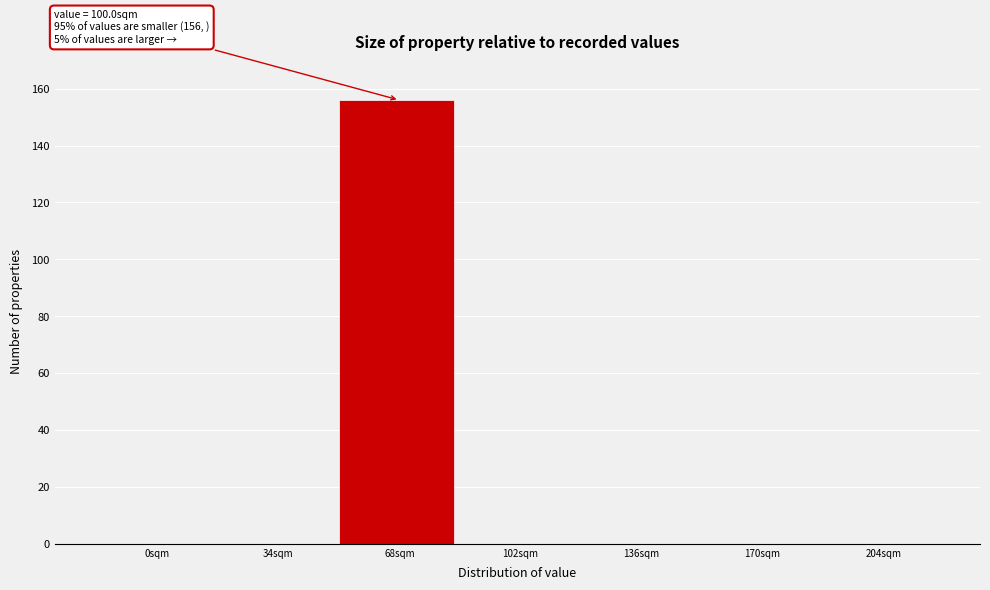

Reading left to right, transcribe all the data shown in this chart.

0sqm=0	34sqm=0	68sqm=156	102sqm=0	136sqm=0	170sqm=0	204sqm=0